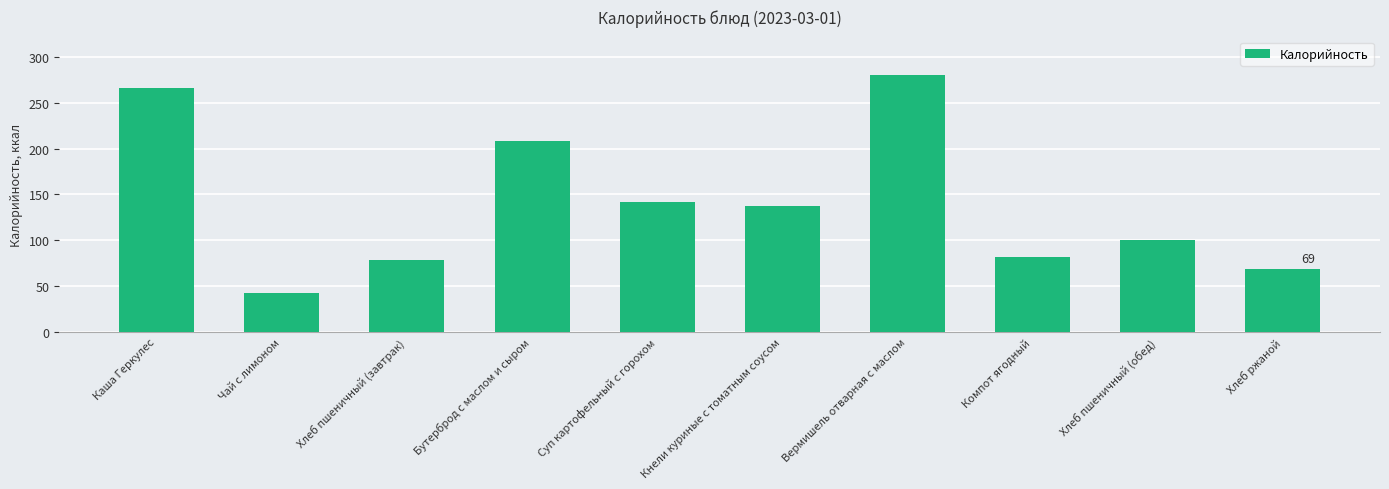

What is the sum of all values?

1405